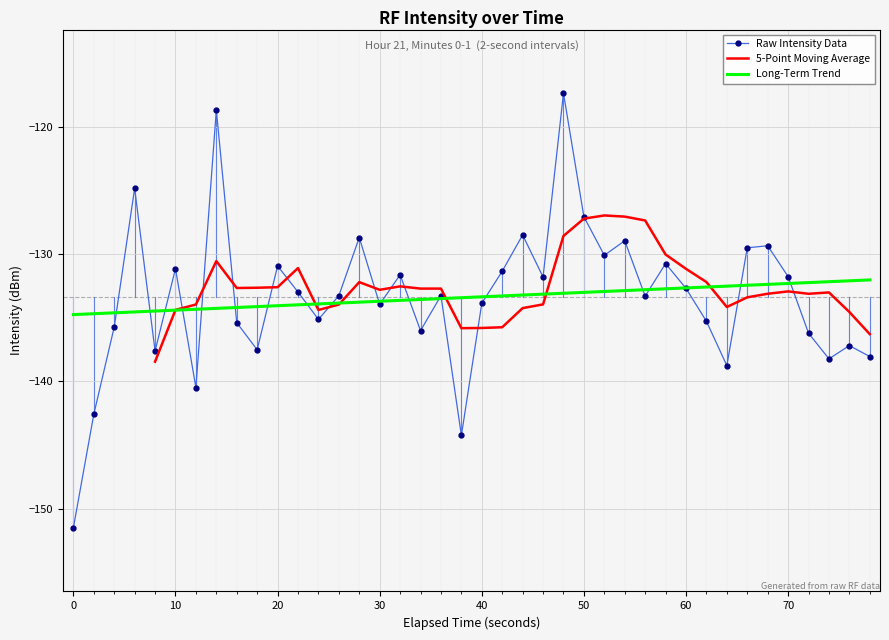

True or false: Raw Intensity Data has a value of -91.9 at 70.

False